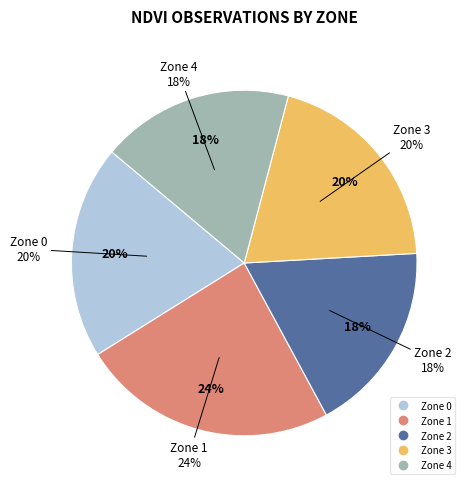

Between Zone 1 and Zone 2, which is larger?

Zone 1